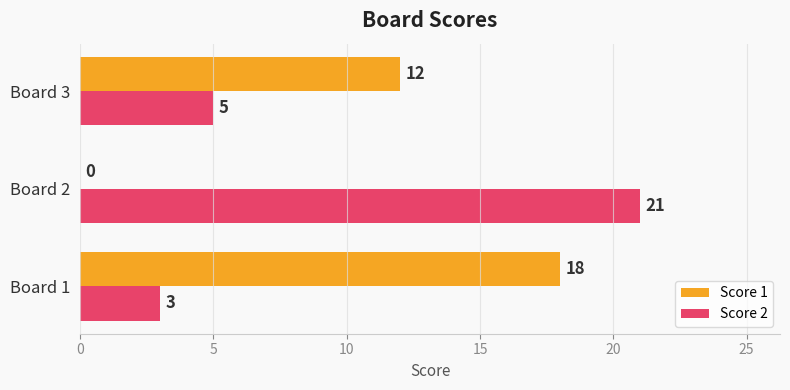

What is the maximum value shown in the chart?

21